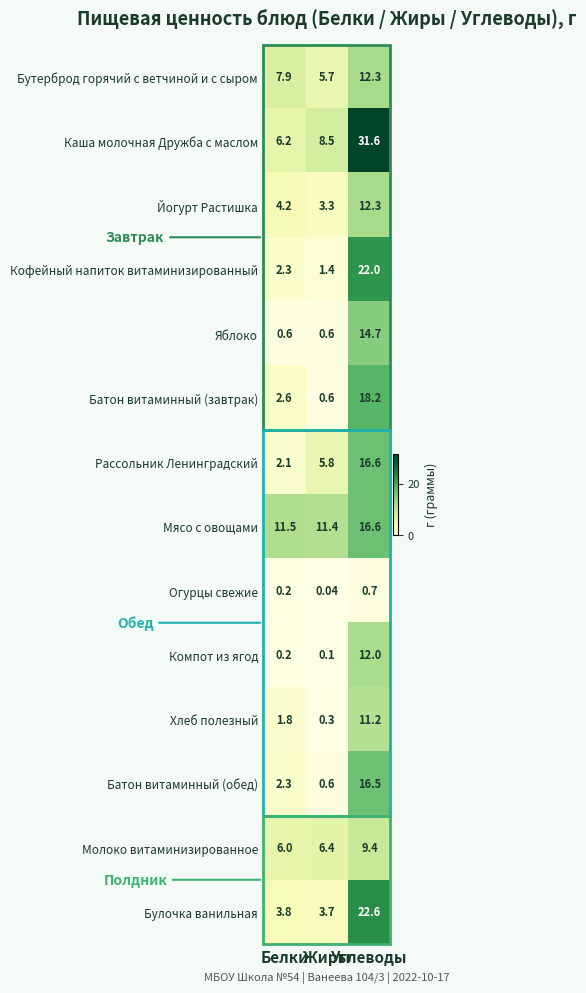

Which series has the largest range (max minus min)?

Каша молочная Дружба с маслом